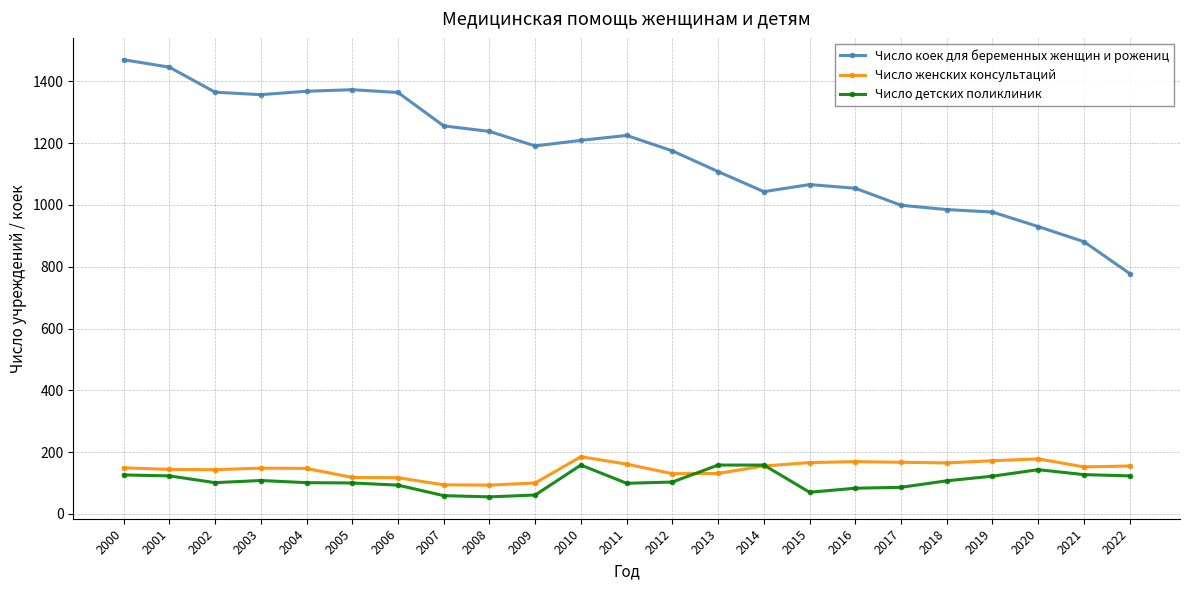

How many categories are shown in the chart?

23